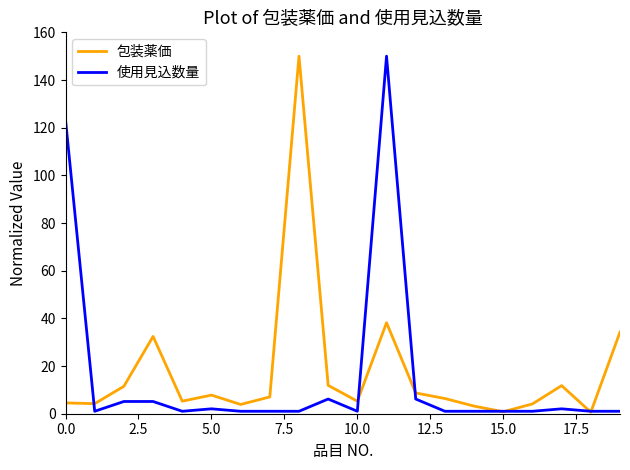

What is the average value of the 使用見込数量 series?

15.6